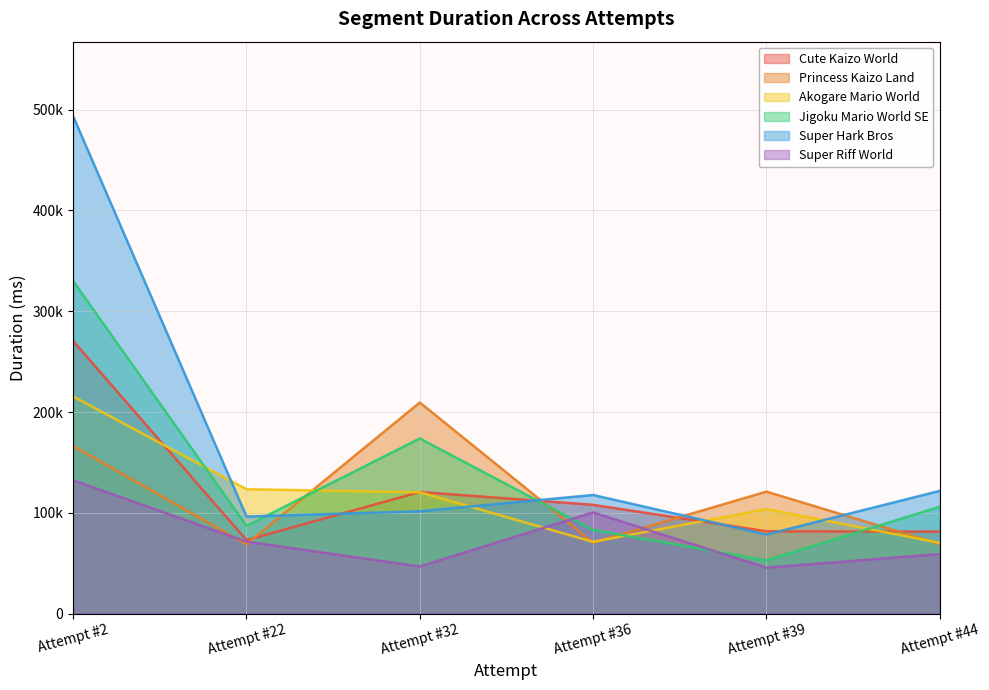

The value of Jigoku Mario World SE at Attempt #44 is 105920. True or false?

True